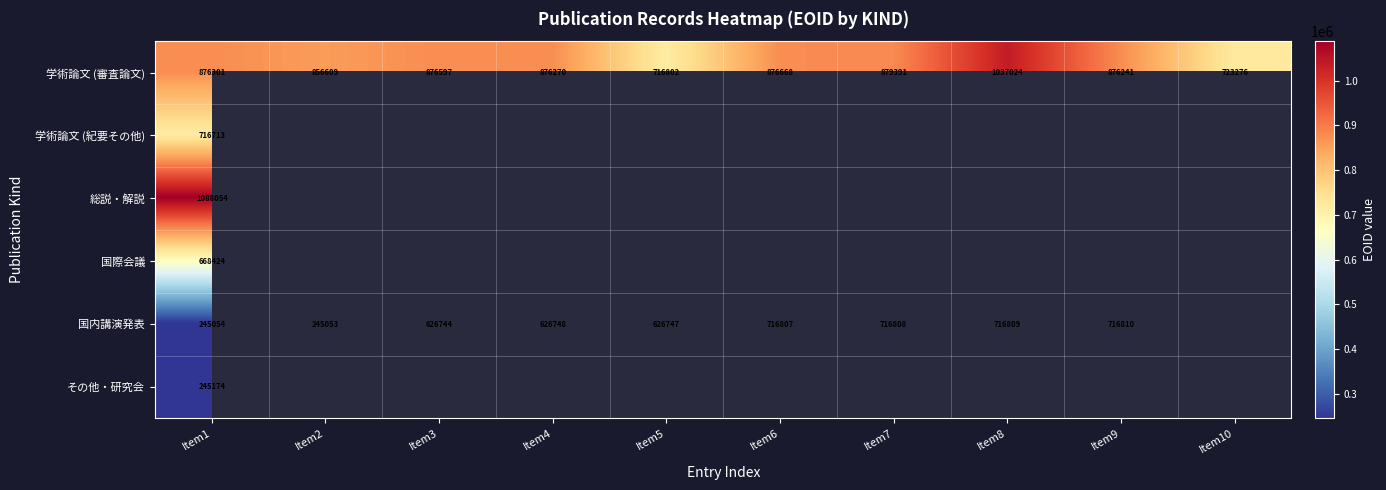

The 国内講演発表 series shows 341103.5 at Item2. True or false?

False